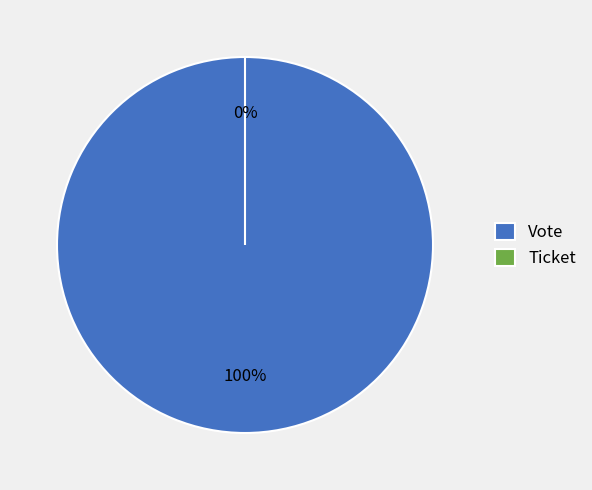

Is it true that Ticket is 0% of the pie?

True